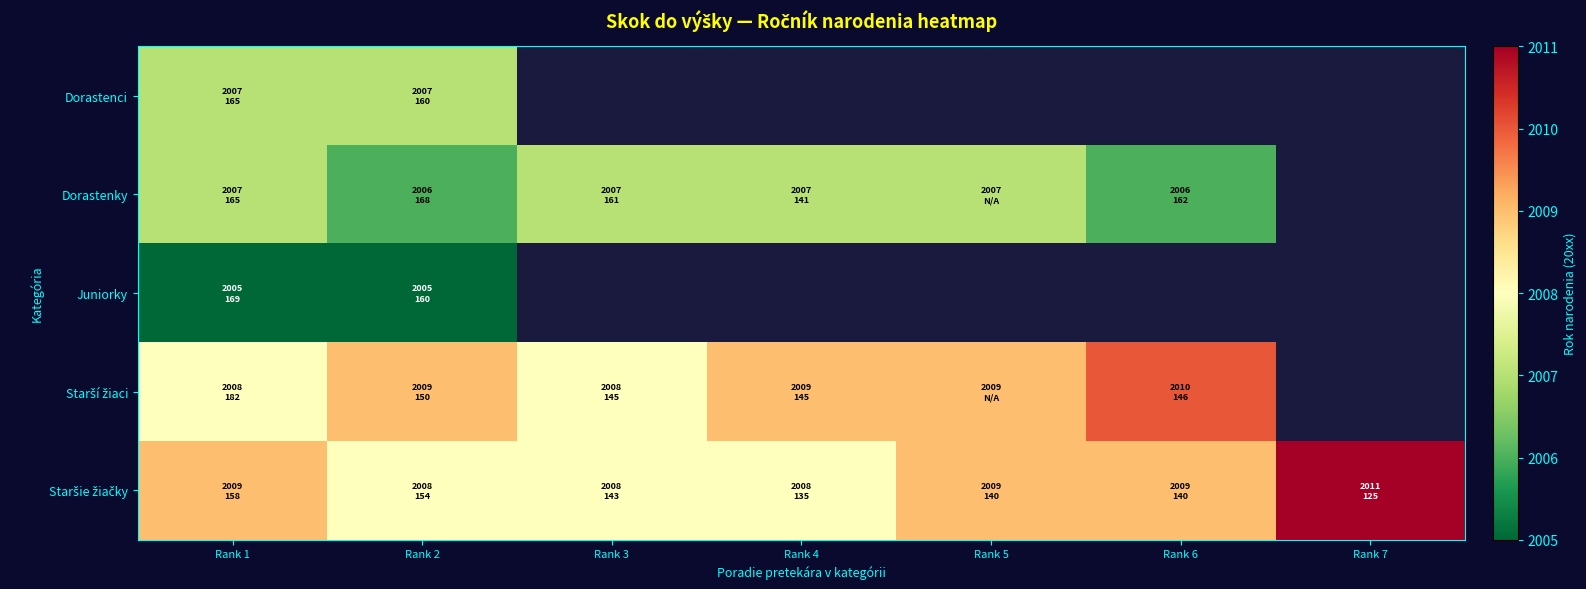

Read the Starší žiaci value at Rank 1.

2008.0